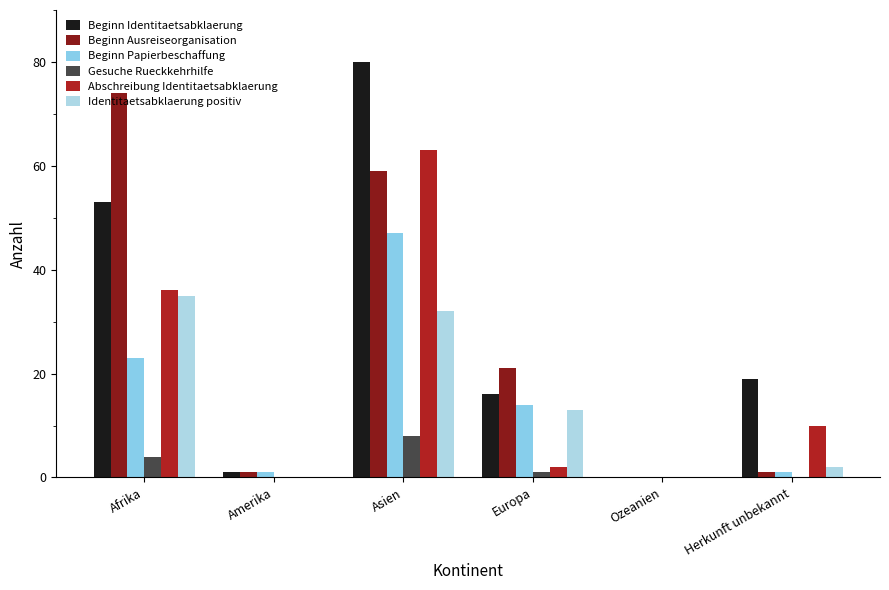

What is the approximate value of Beginn Identitaetsabklaerung at Herkunft unbekannt, to the nearest 5?

20